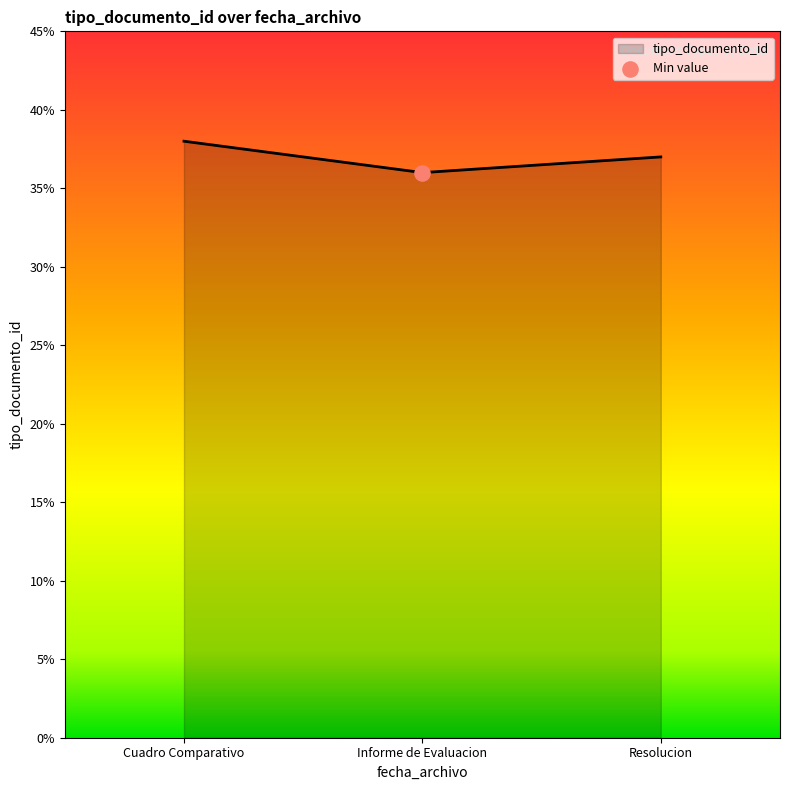

Which has a higher value, Resolucion or Cuadro Comparativo?

Cuadro Comparativo